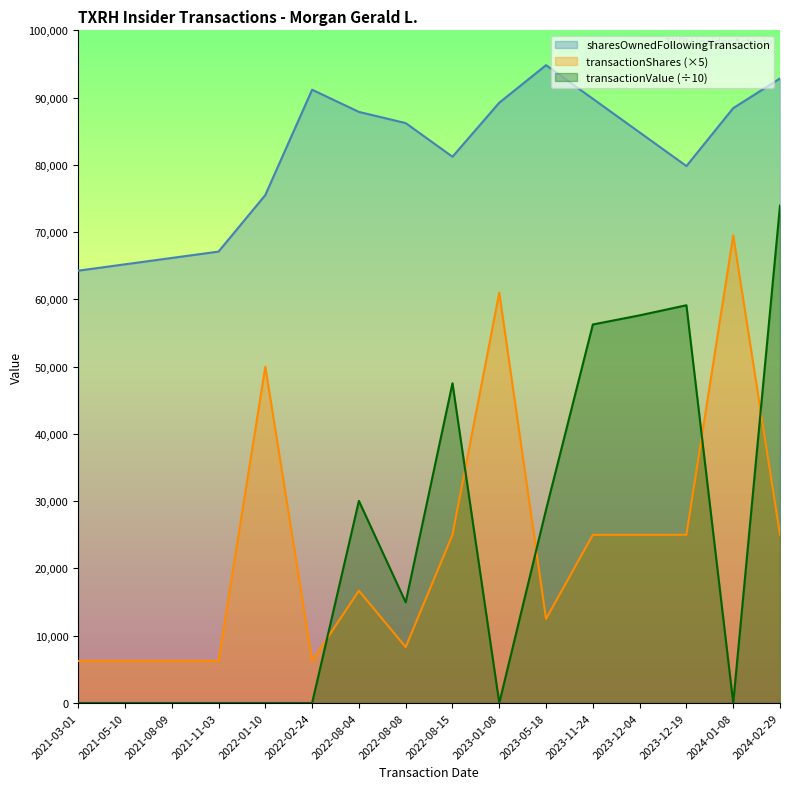

Is it true that transactionValue equals -49370.3 at 2021-11-03?

False